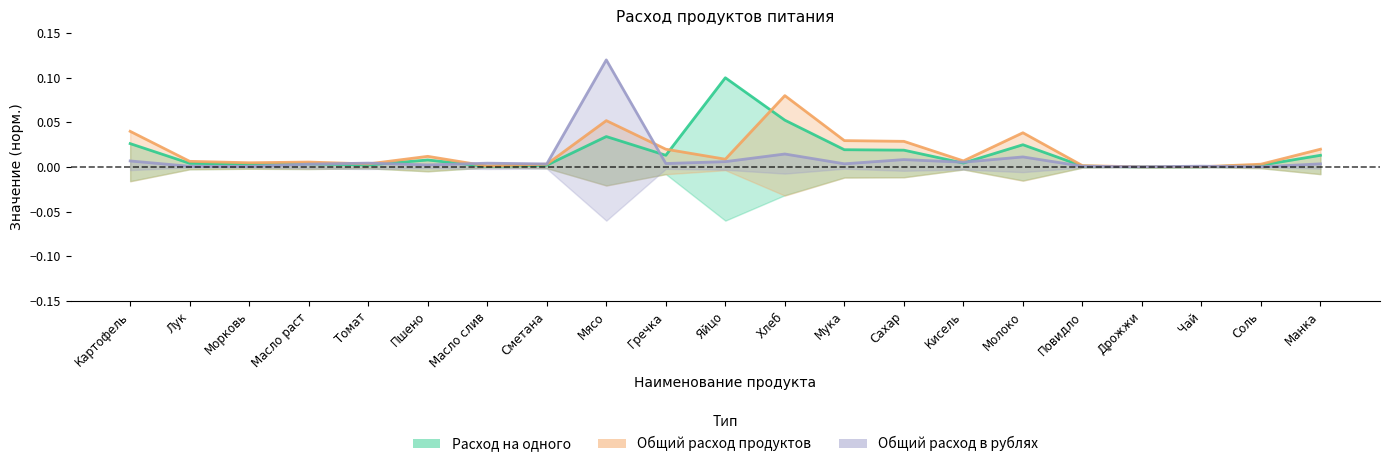

Is it true that Общий расход в рублях equals 0.0 at Гречка?

True